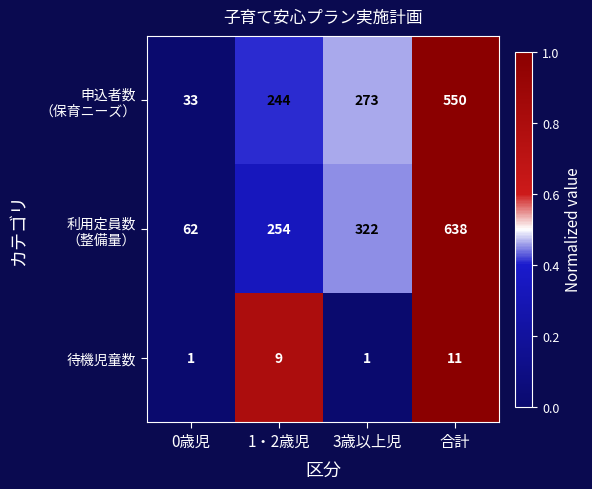

The value of 待機児童数 at 0歳児 is 2. True or false?

False